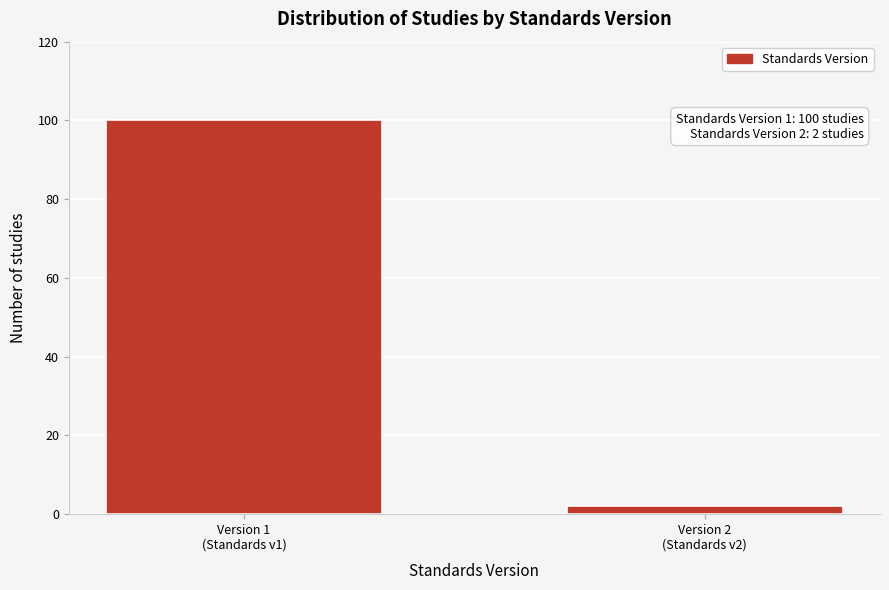

Reading left to right, what are all the values shown in this chart?

100	2